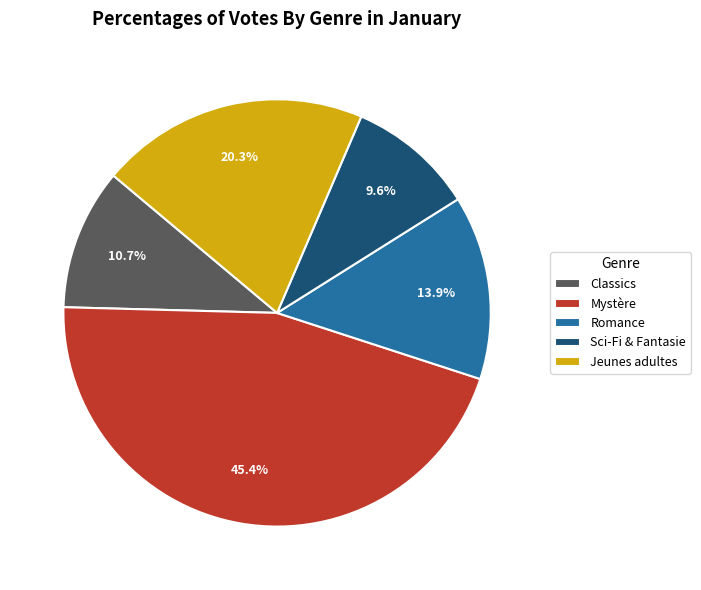

What percentage is NOT represented by Classics?

89.3%